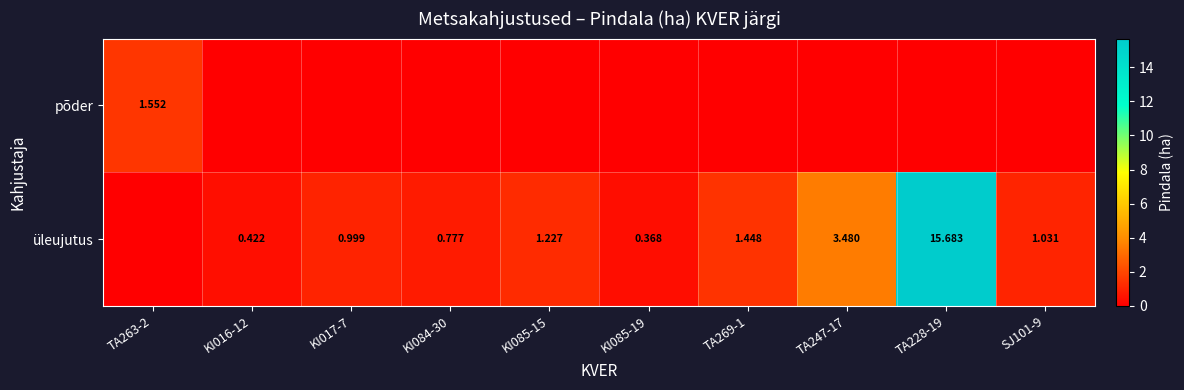

Read the üleujutus value at SJ101-9.

1.0